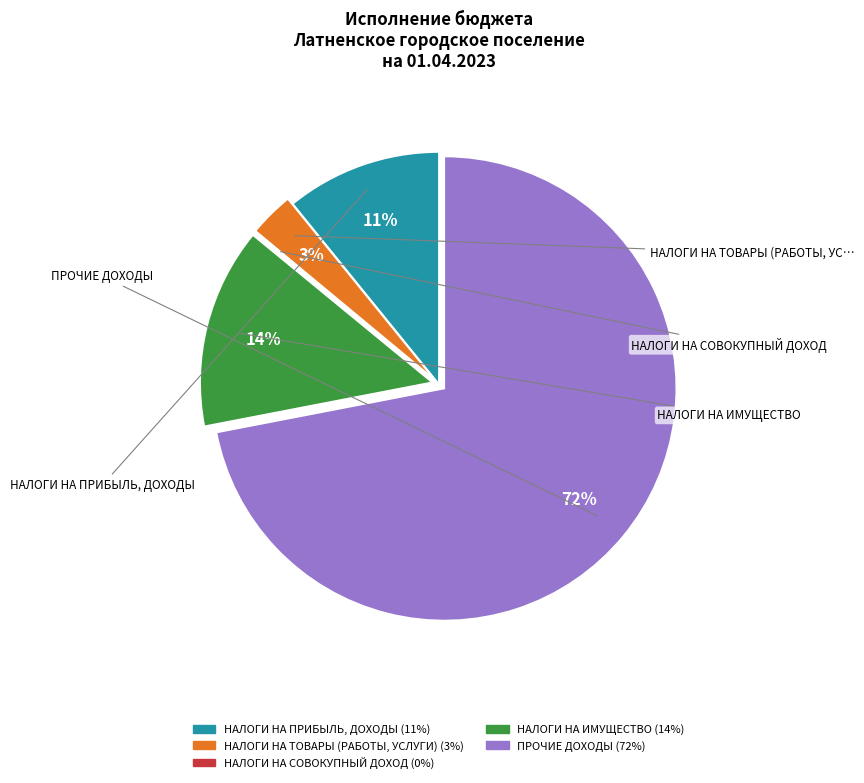

Is there any slice that represents more than half of the pie?

Yes